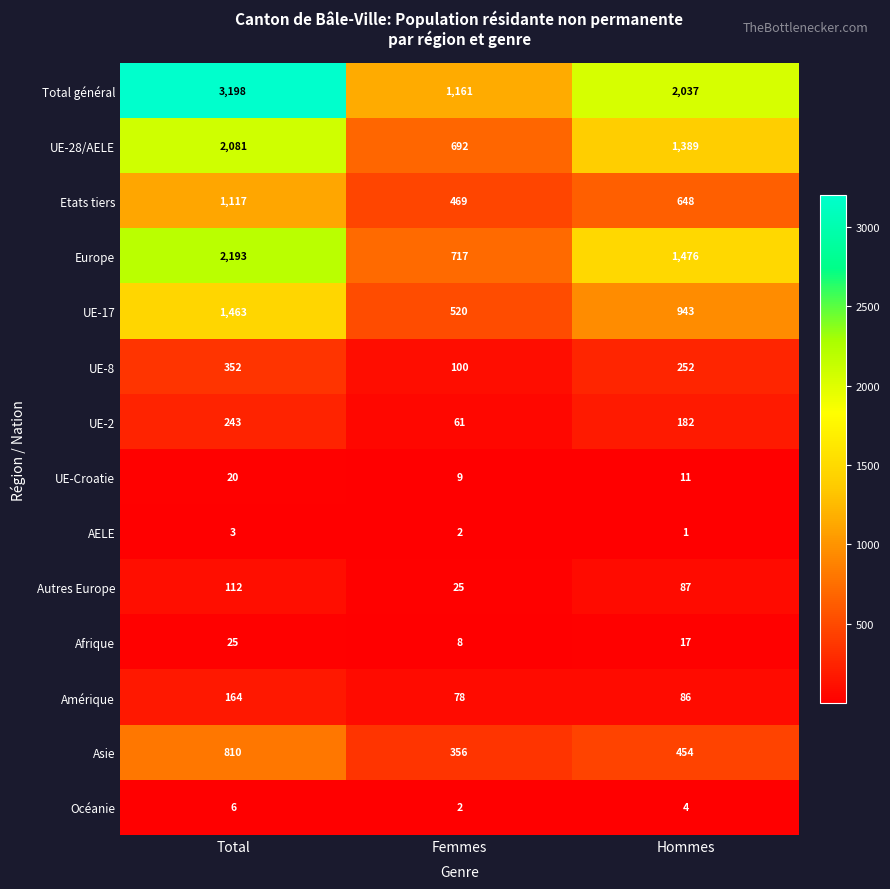

How many distinct data groups are displayed?

14